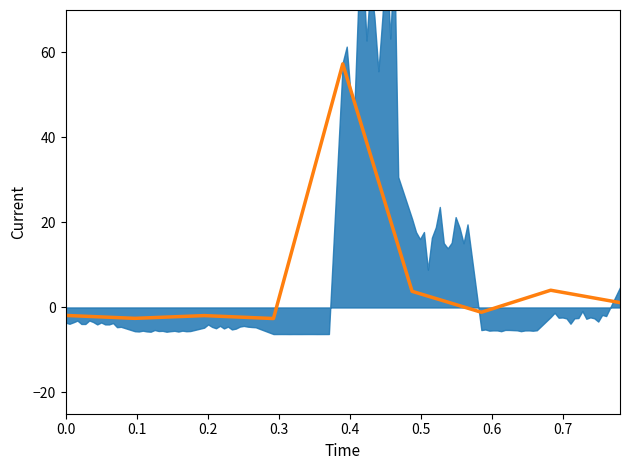

How many data points are less than -1?

5